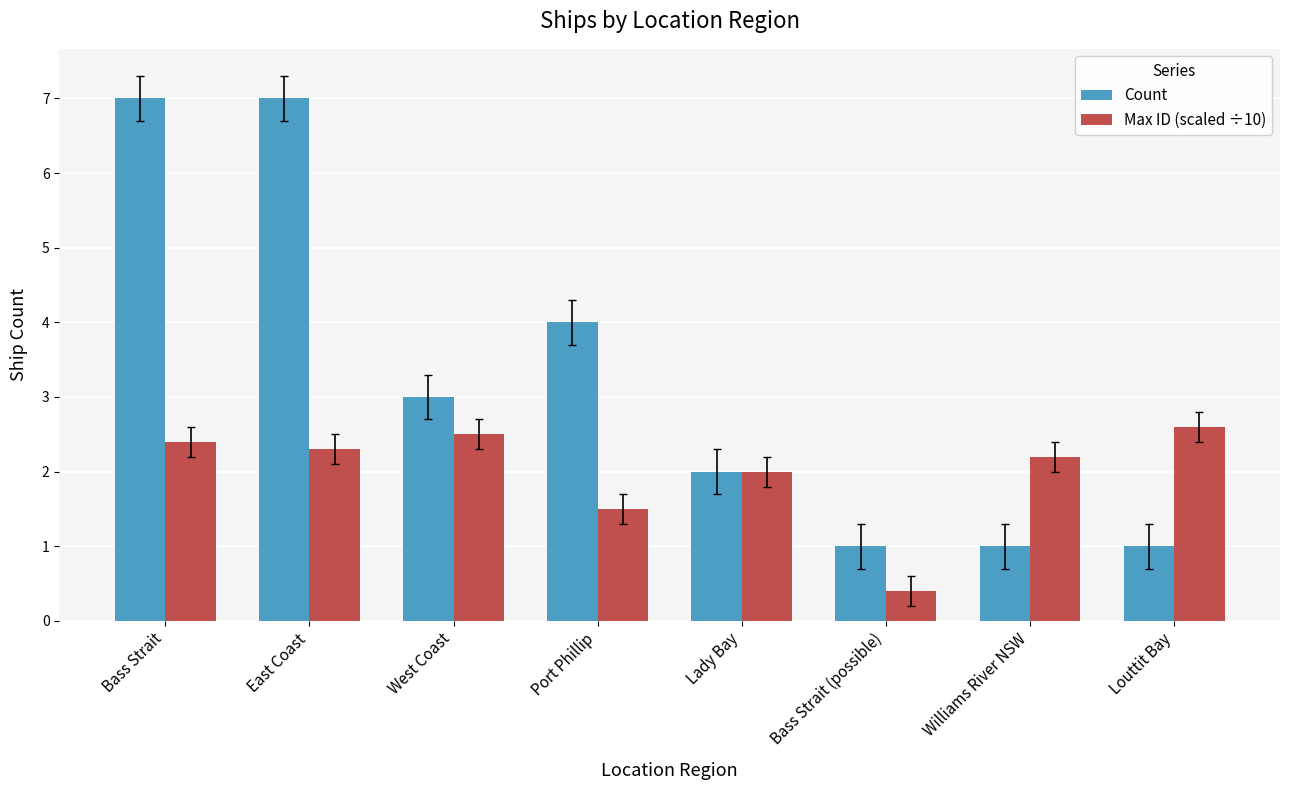

How many bars are there in each group?

2